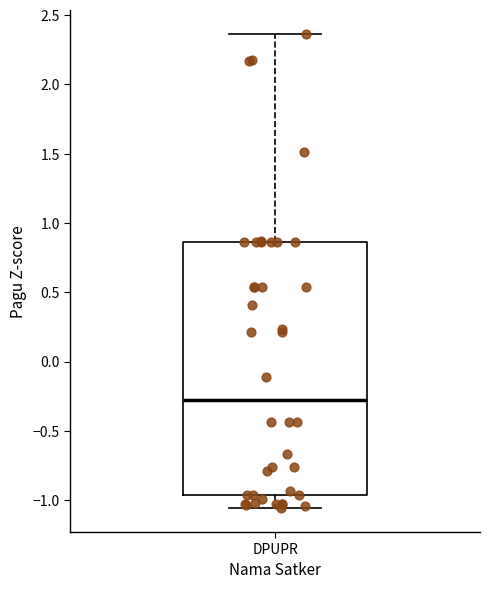

Read this box plot against the y-axis: the position of the median line, the range covered by the box, and the ends of both whiskers. The values are not printed on the chart, so give them approximately, as read against the axis.

median -0.25, box -0.95 to 0.85, whiskers -1.05 to 2.35